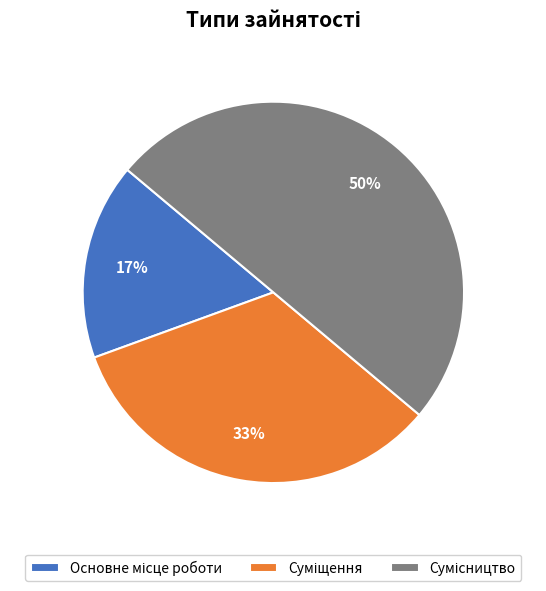

To the nearest percent, what is the difference between the largest and smallest slice percentages?

33%